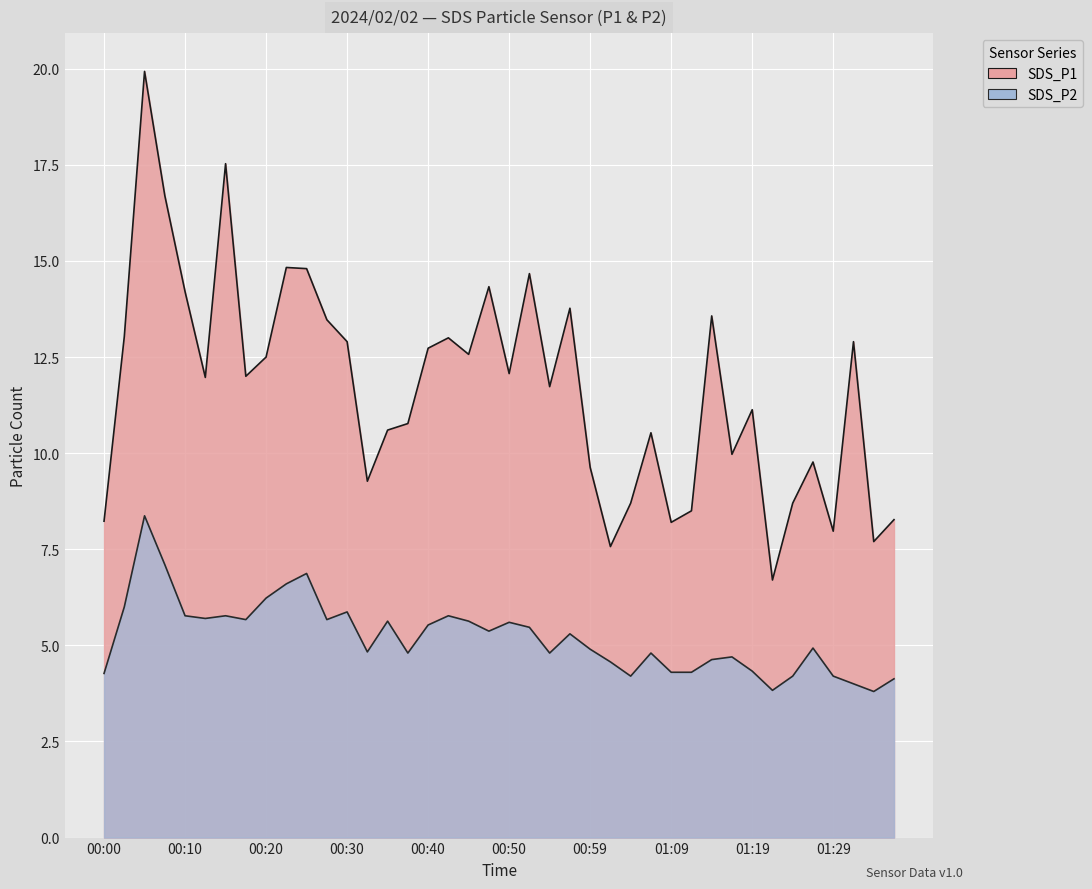

The value of SDS_P1 at 01:19 is 11.1. True or false?

True